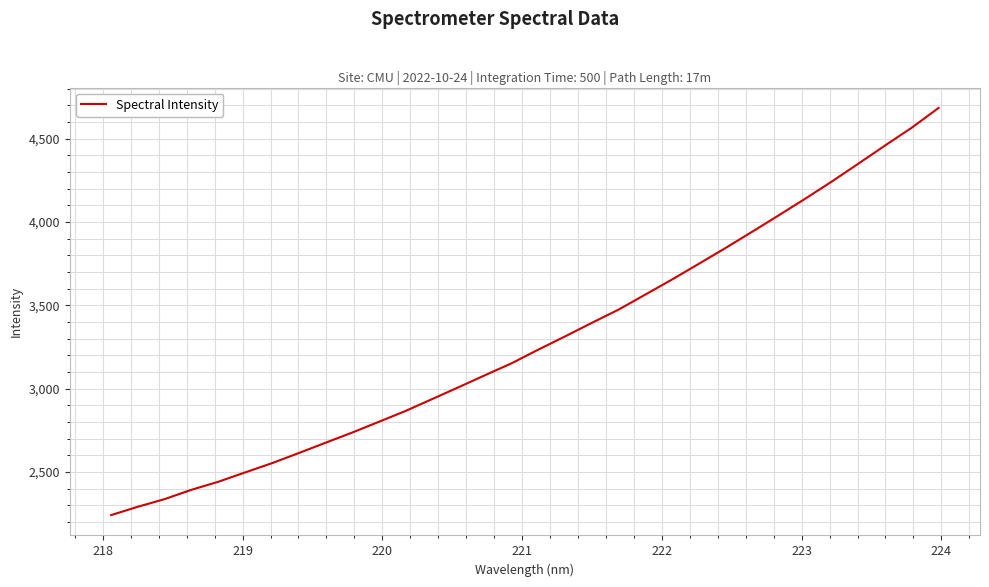

Does the chart display data point markers on the line(s)?

No